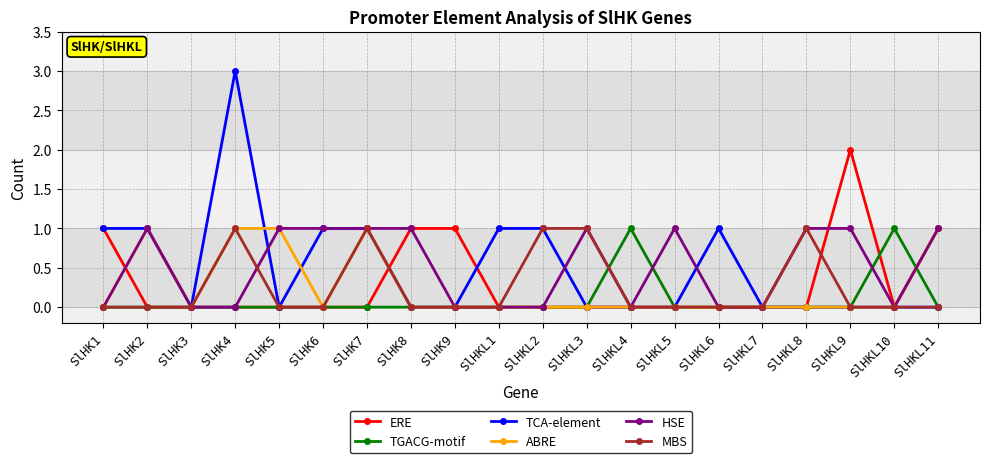

Reading right to left, transcribe all the data shown in this chart.

ERE: 1	0	2	0	0	0	0	0	0	0	0	1	1	0	0	0	0	0	0	1
TGACG-motif: 0	1	0	0	0	0	0	1	0	0	0	0	0	0	0	0	0	0	0	0
TCA-element: 0	0	0	0	0	1	0	0	0	1	1	0	0	1	1	0	3	0	1	1
ABRE: 1	0	0	0	0	0	0	0	0	0	0	0	0	1	0	1	1	0	1	0
HSE: 1	0	1	1	0	0	1	0	1	0	0	0	1	1	1	1	0	0	1	0
MBS: 0	0	0	1	0	0	0	0	1	1	0	0	0	1	0	0	1	0	0	0